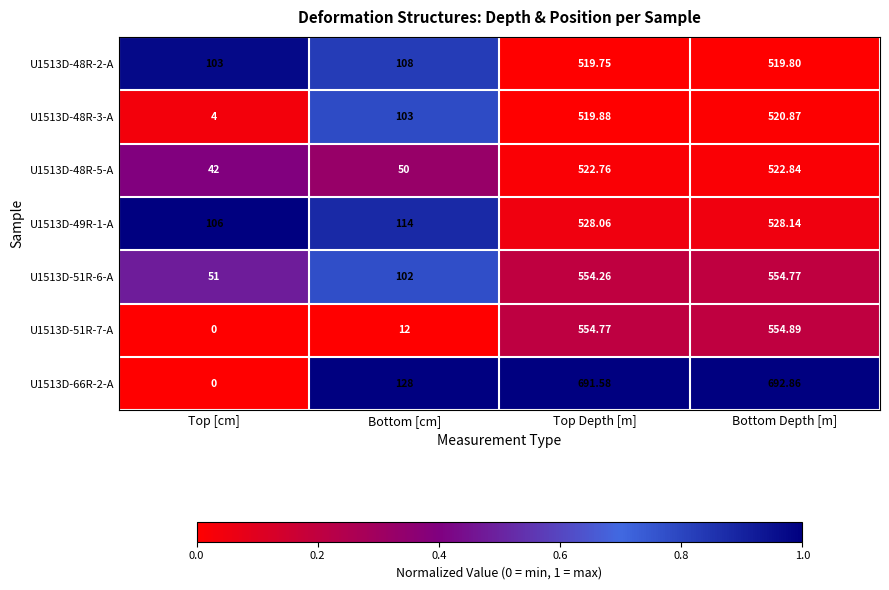

Between Top Depth [m] and Bottom Depth [m], which series saw the biggest shift?

U1513D-66R-2-A